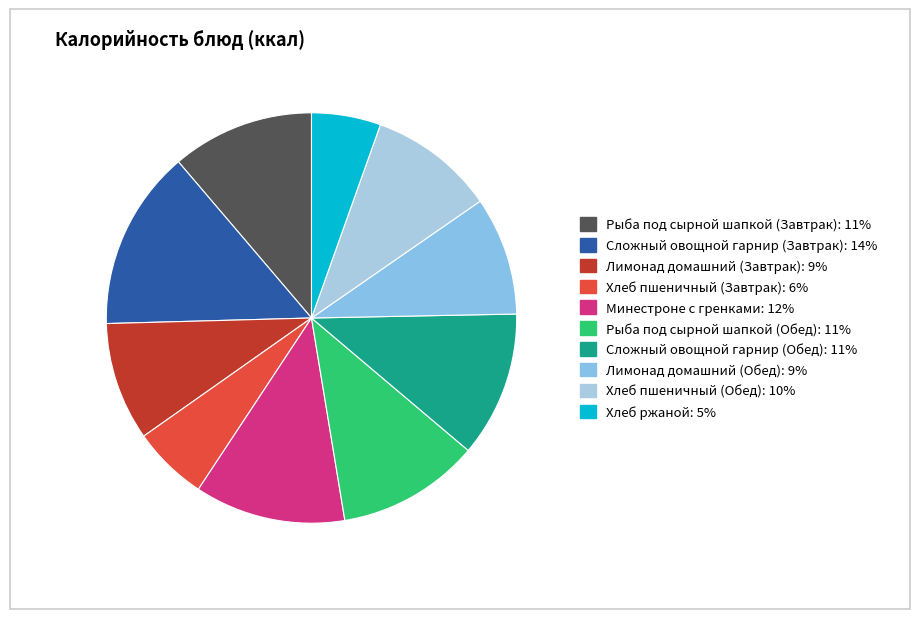

The Лимонад домашний (Завтрак) slice represents 9% of the pie. True or false?

True